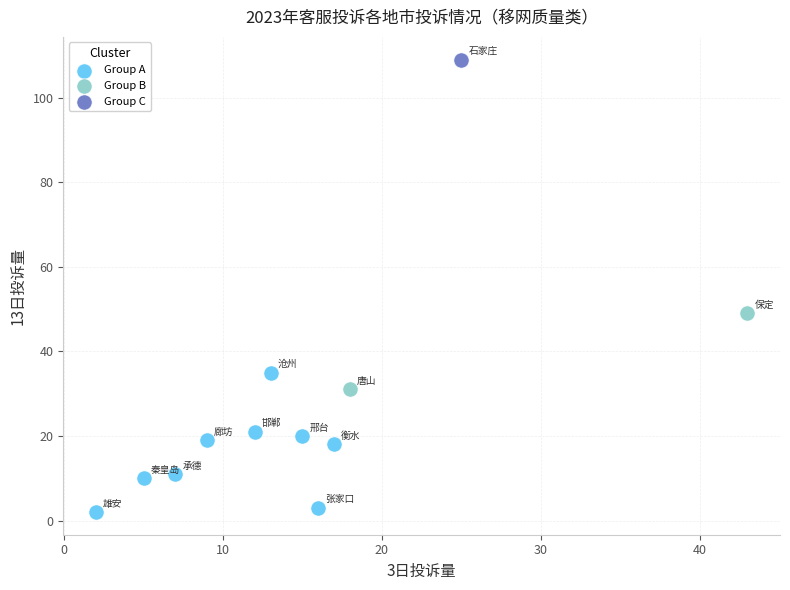

Which series contains the highest Y value?

Group C